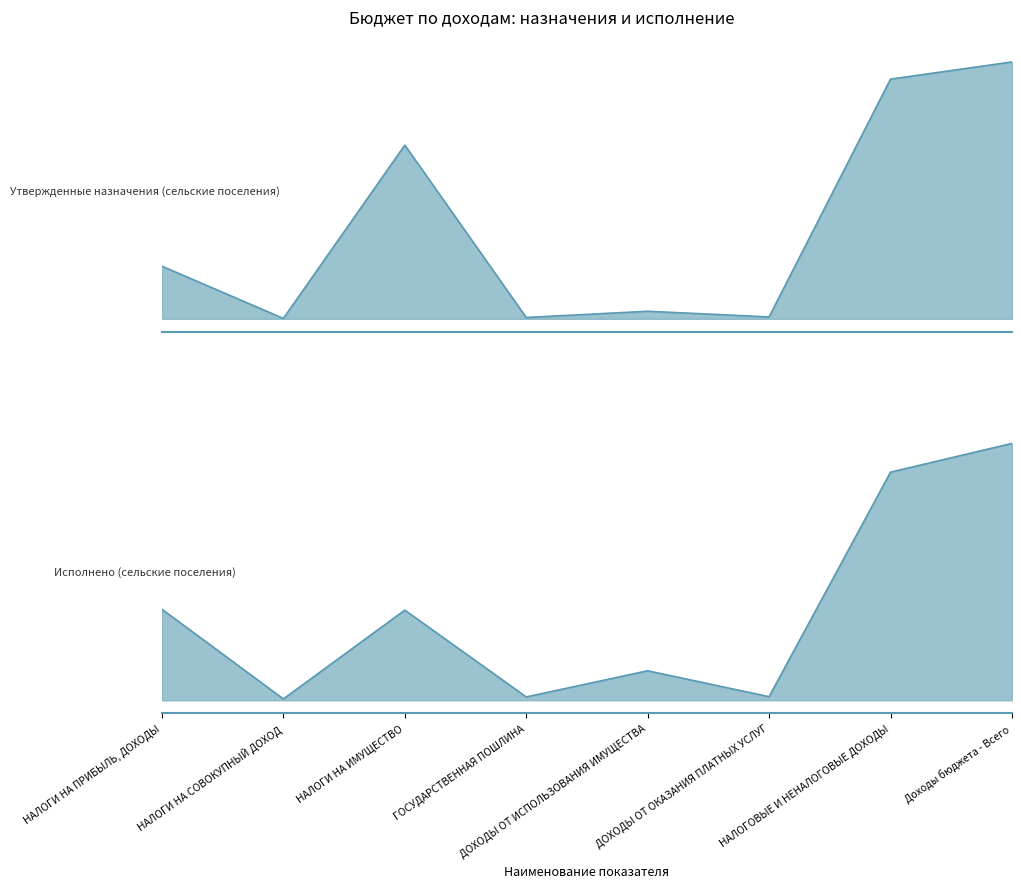

The value of Исполнено (сельские поселения) at Доходы бюджета - Всего is 837080.9. True or false?

True